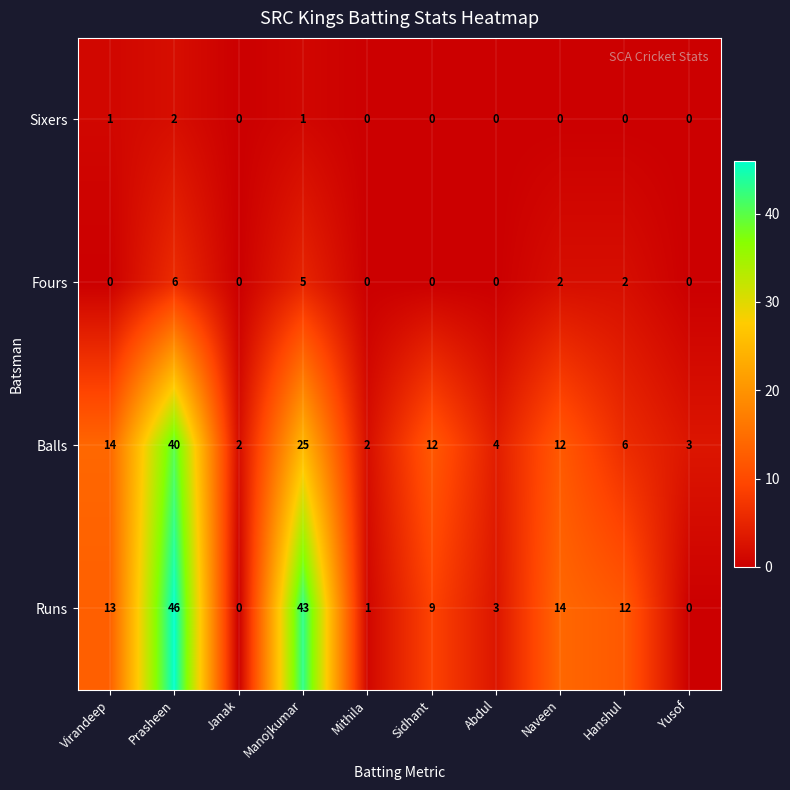

What is the maximum value for Runs?

46